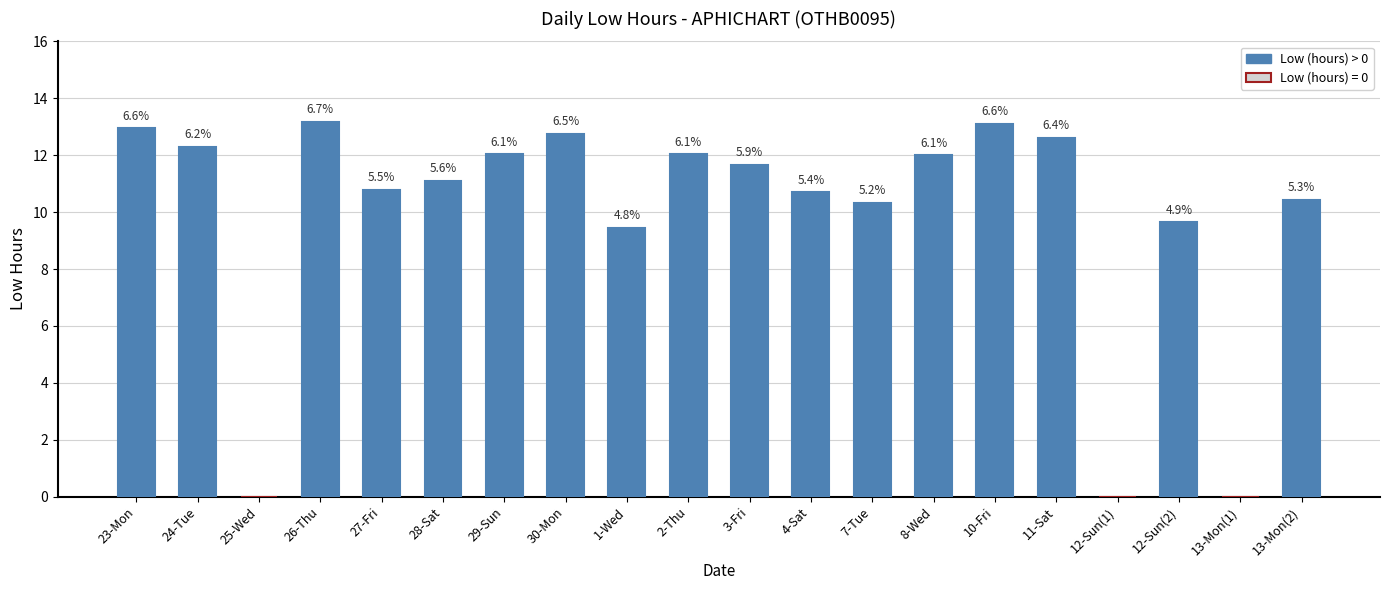

Reading left to right, what are all the values shown in this chart?

12.9	12.3	0.0	13.2	10.8	11.1	12.0	12.8	9.4	12.0	11.7	10.7	10.3	12.0	13.1	12.6	0.0	9.6	0.0	10.4